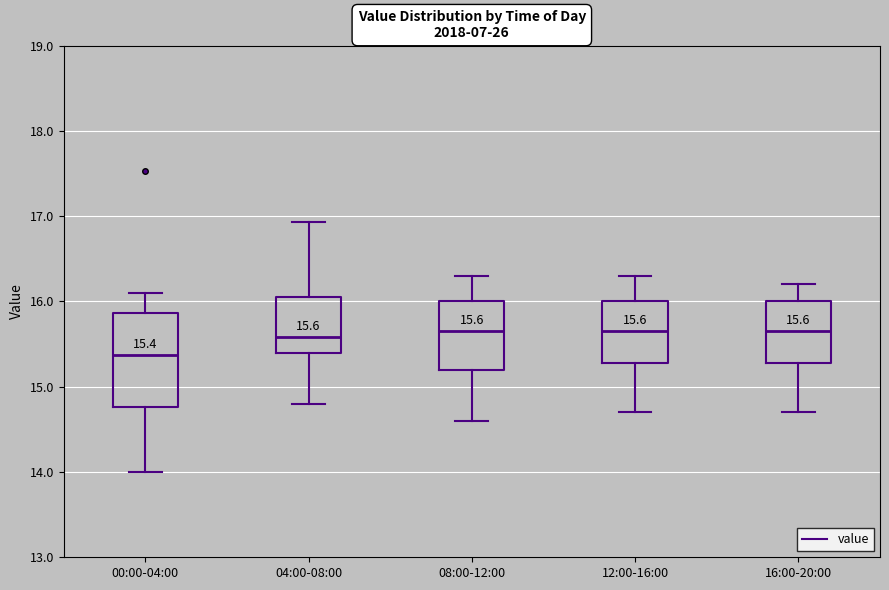

Comparing the boxes themselves (not the whiskers), which one is the tallest?

00:00-04:00